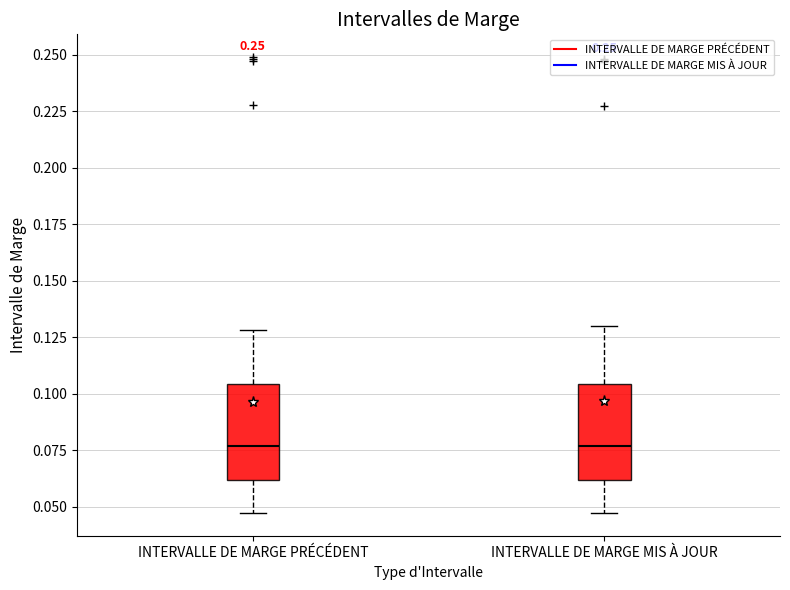

Where does the median line of the box for INTERVALLE DE MARGE PRÉCÉDENT sit on the y-axis? The values are not printed on the chart, so give them approximately, as read against the axis.

0.075